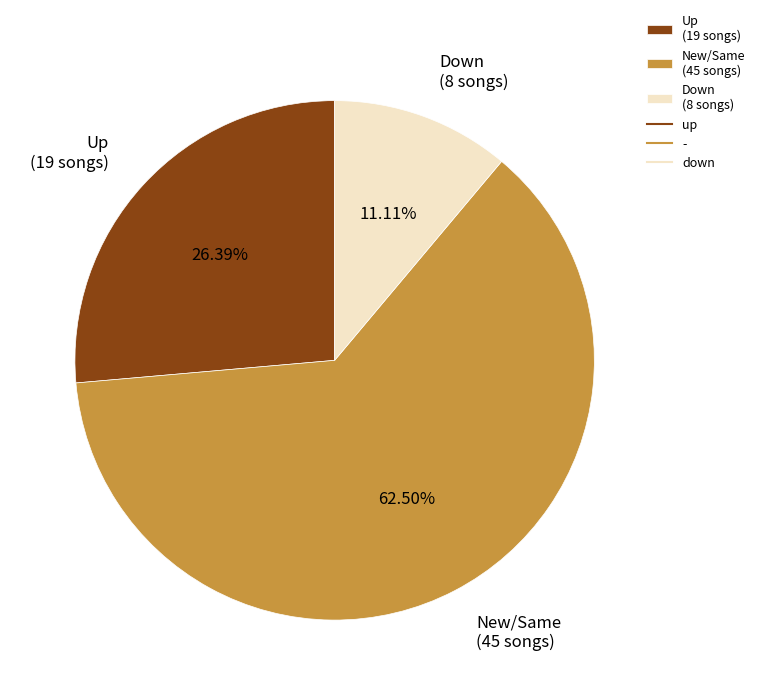

To the nearest percent, what is the average slice percentage?

33%